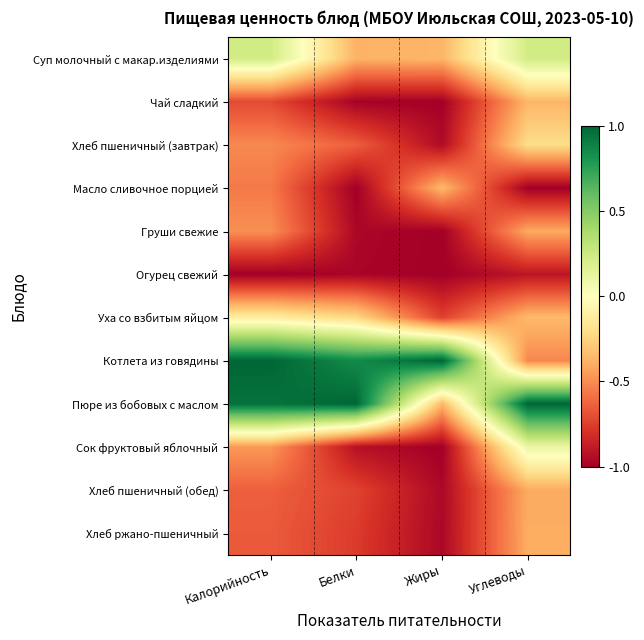

How many distinct data groups are displayed?

12